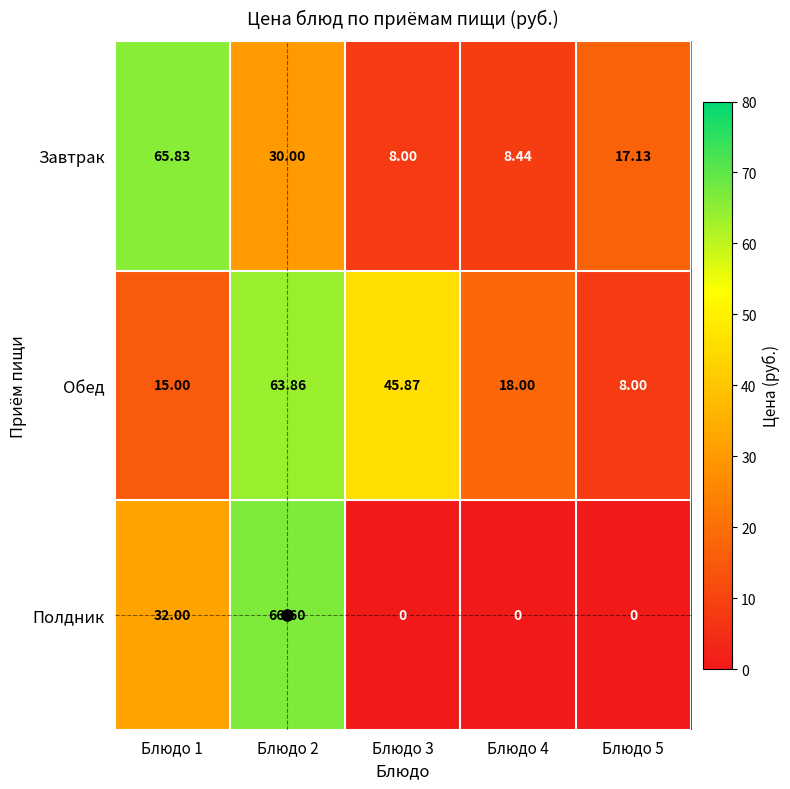

Is the value of Обед at Блюдо 1 greater than the value of Полдник at Блюдо 5?

Yes